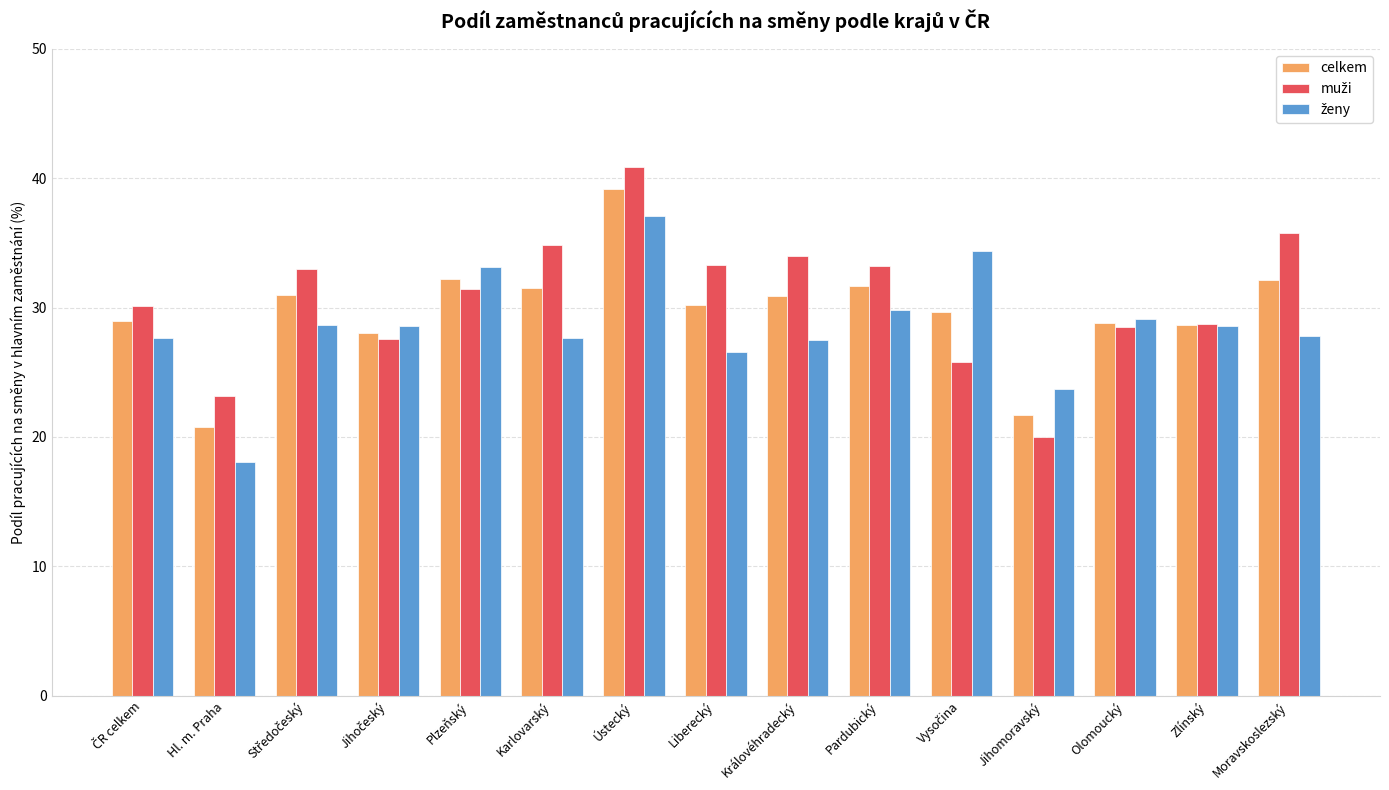

What is the difference between the second highest and minimum values in the celkem series?

11.5